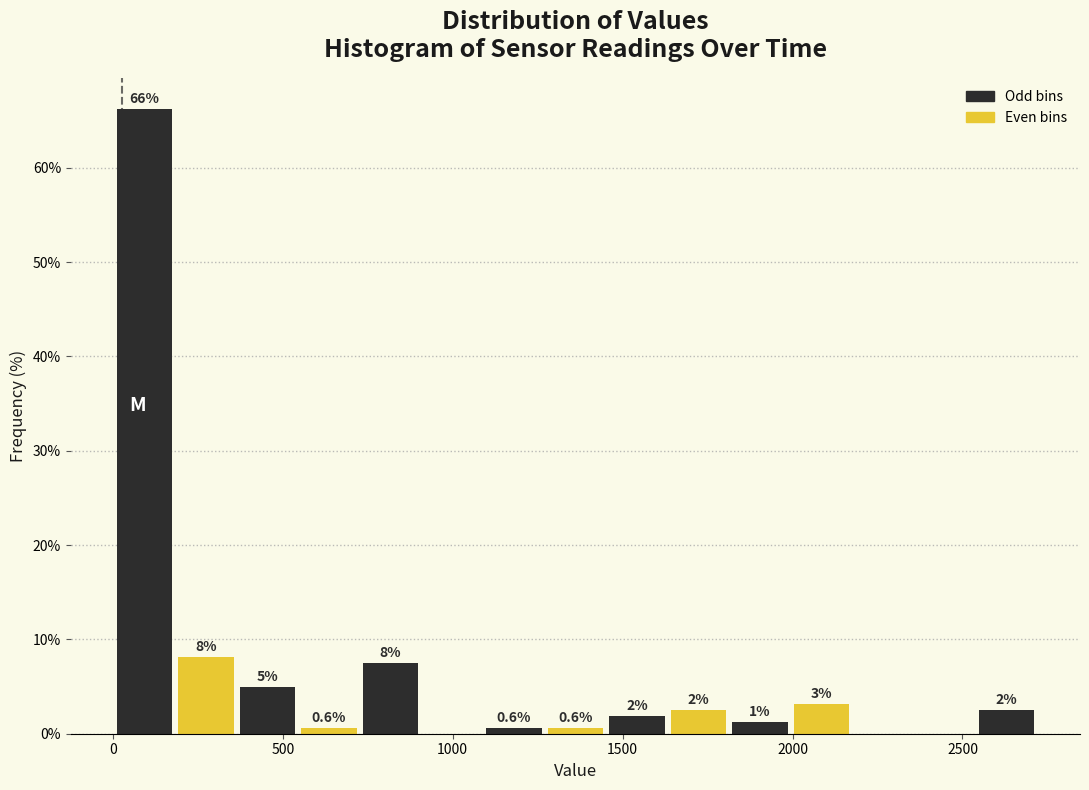

Around what value on the x-axis is the tallest bar? Give the approximate position of its centre, as read against the axis.

100